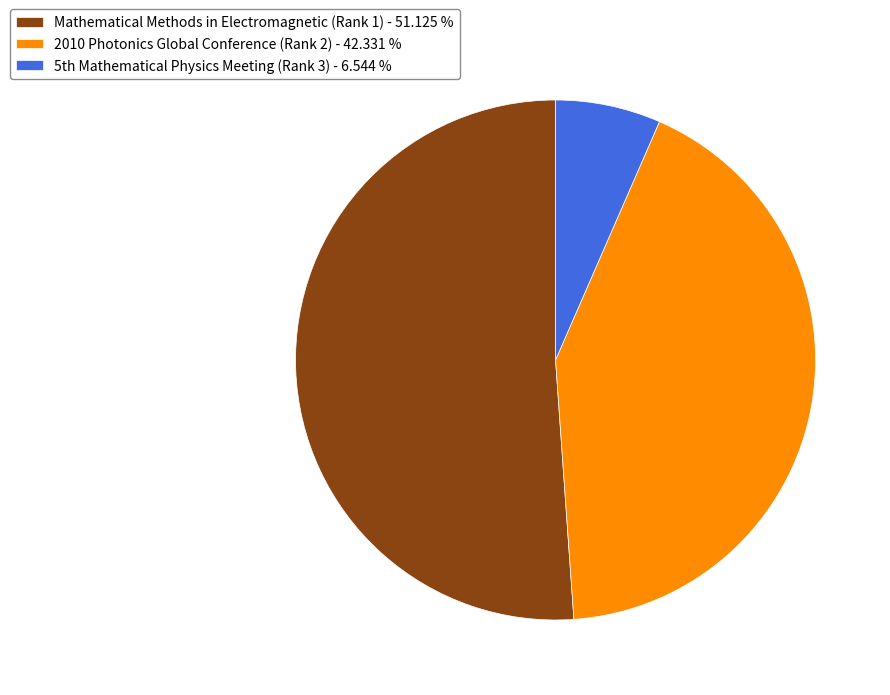

True or false: 2010 Photonics Global Conference (Rank 2) accounts for 54% of the total.

False